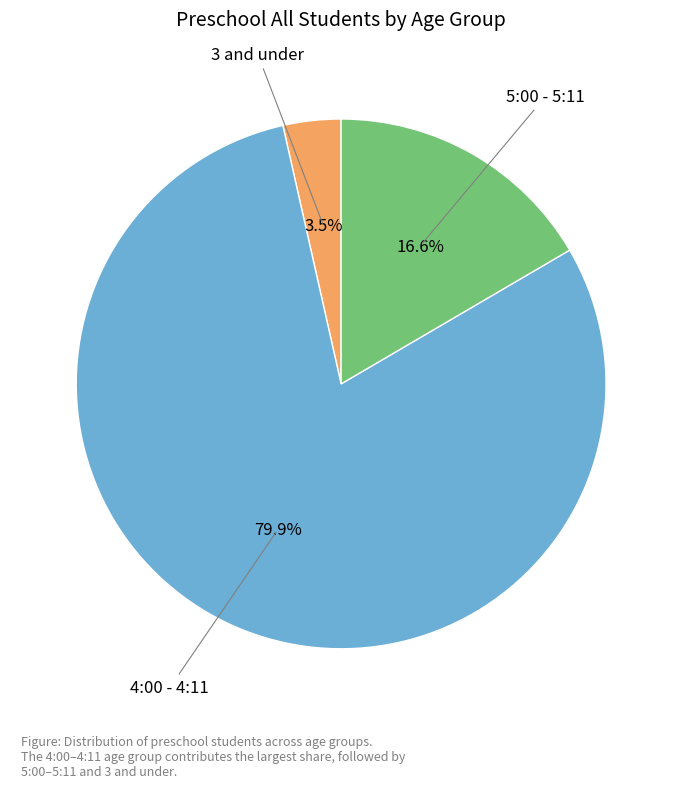

How many slices are in this pie chart?

3